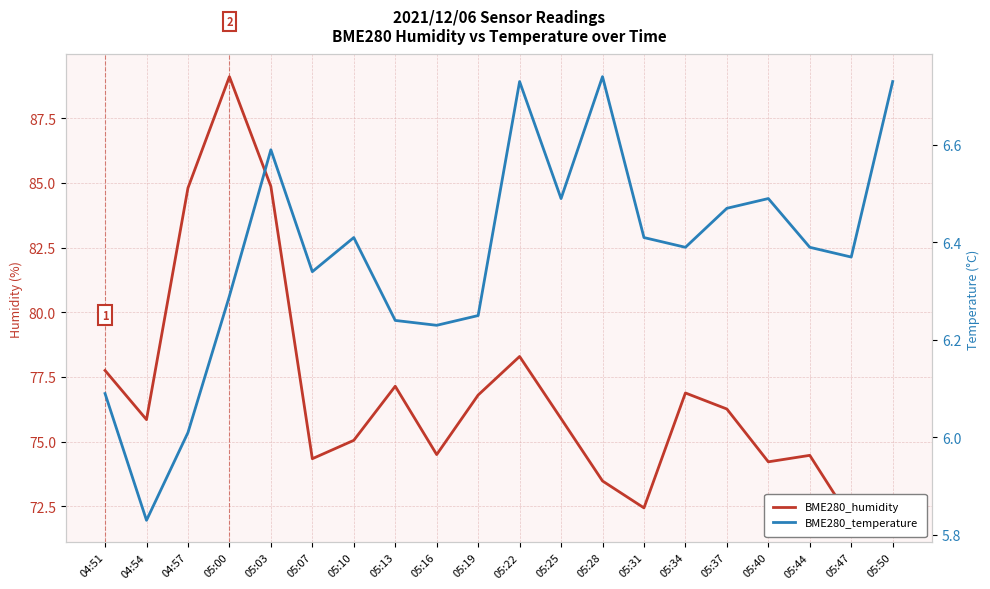

How many data points in BME280_temperature are less than 6?

1